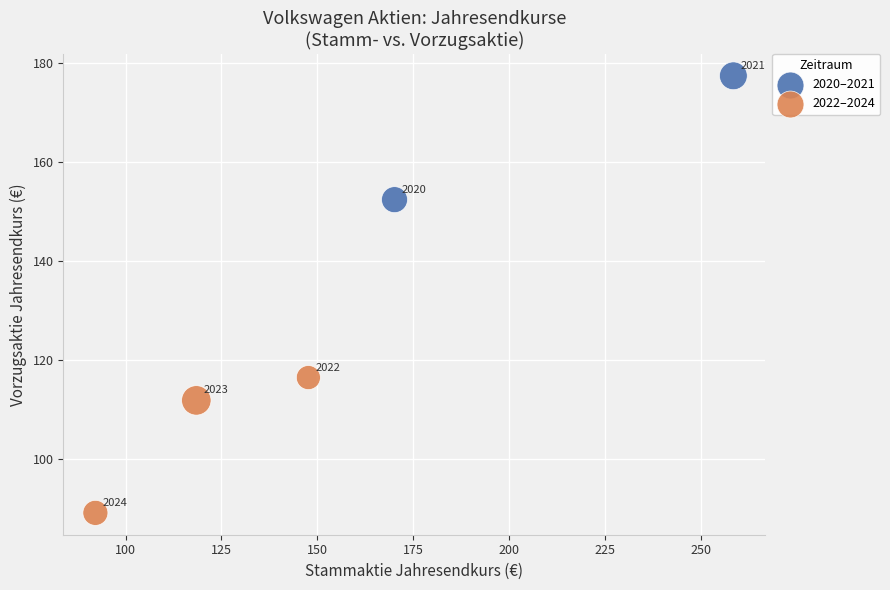

Which series contains the highest Y value?

2020–2021